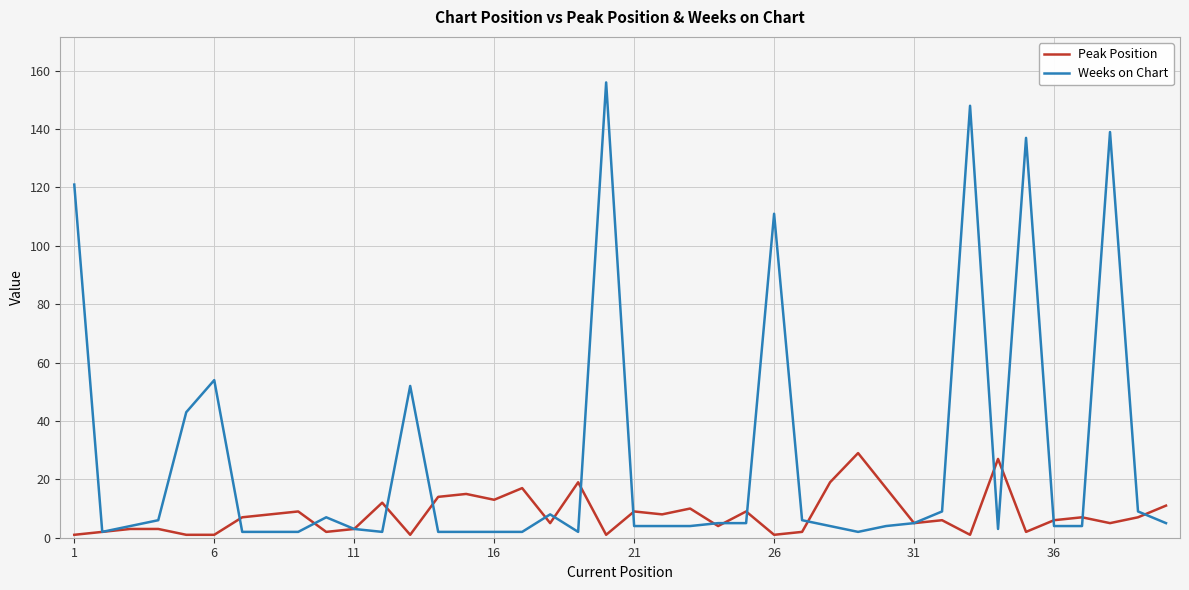

What is the highest value of the Peak Position series?

29